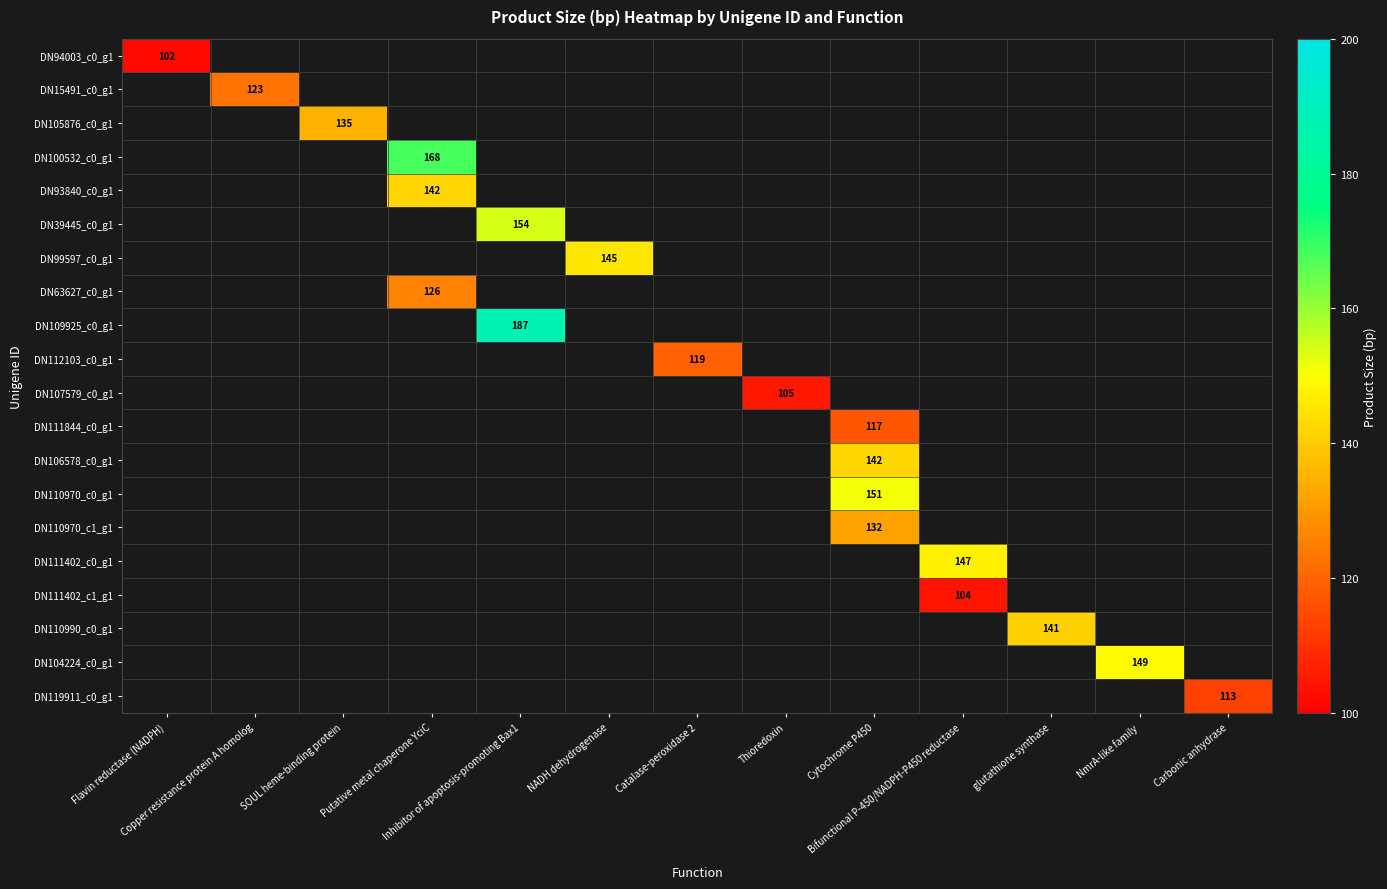

Which label corresponds to the largest value in the chart?

Inhibitor of apoptosis-promoting Bax1